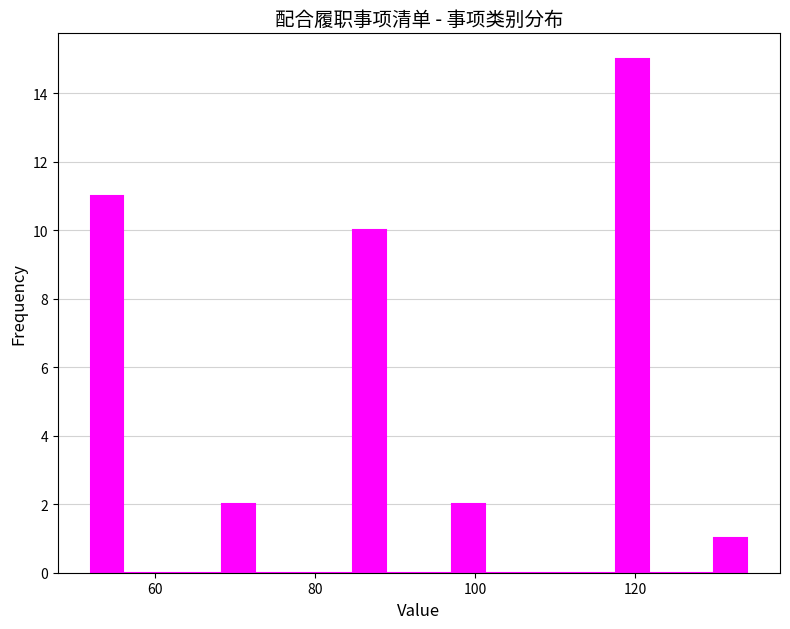

Read against the x-axis, roughly where is the centre of the tallest bar?

120